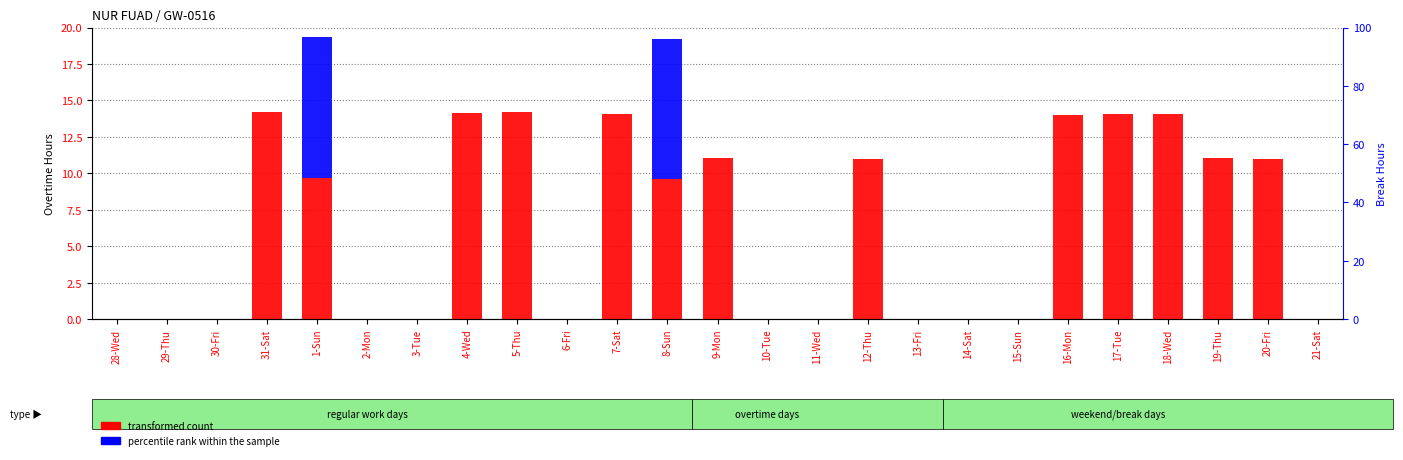

Which series has the largest total across all categories?

transformed count